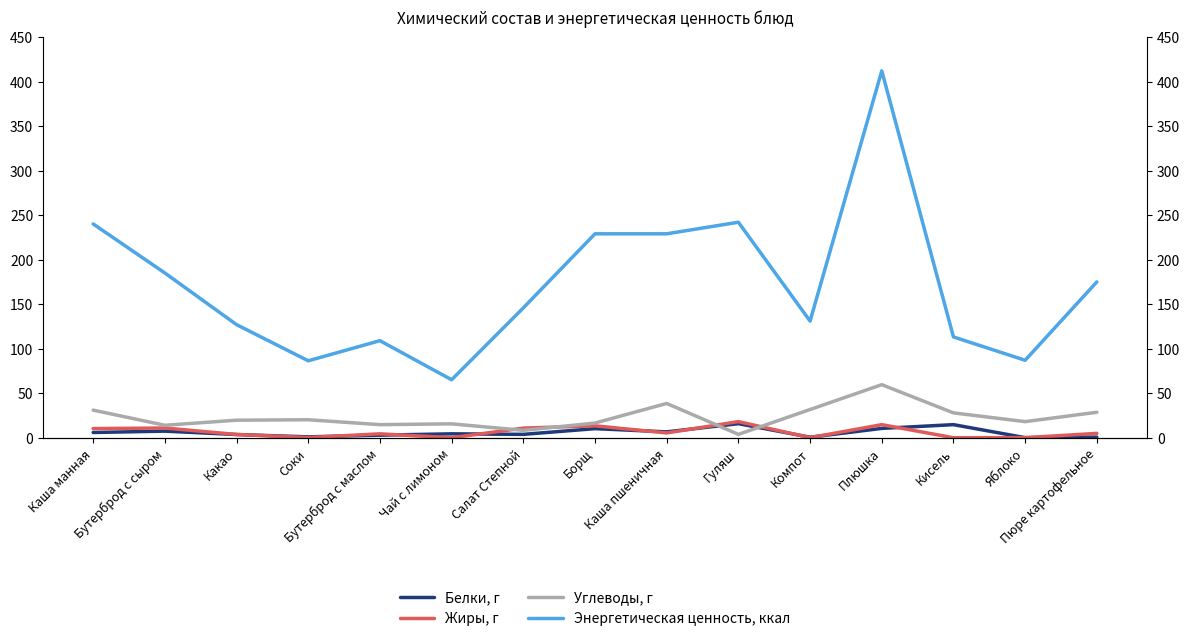

What is the value of the Углеводы, г point at the 3rd from the left?

19.7